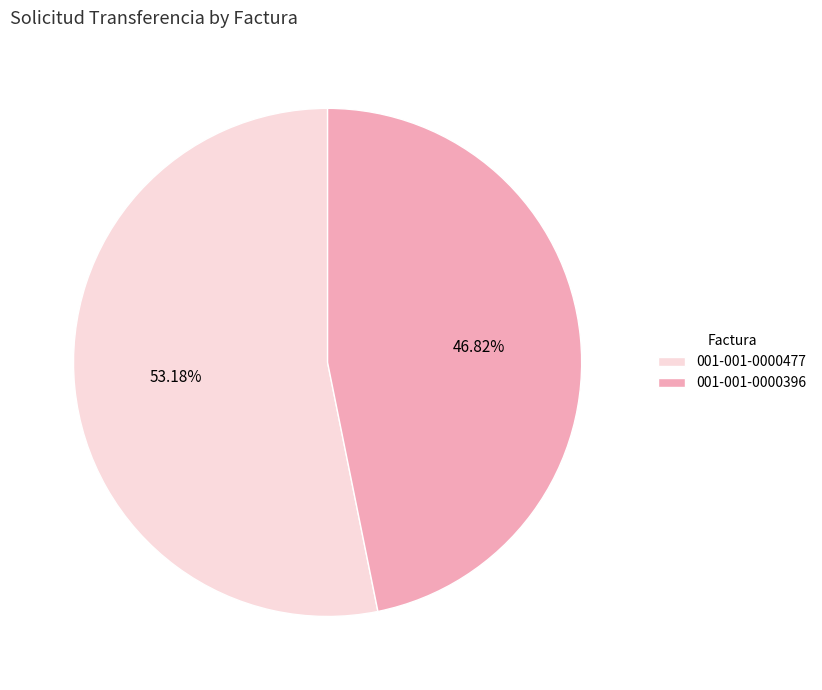

How much of the chart is everything except 001-001-0000477?

46.8%